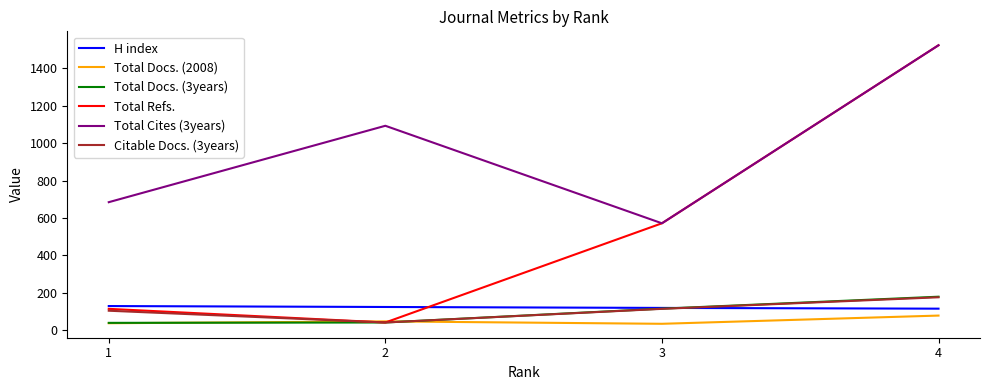

How many lines are shown in the chart?

6